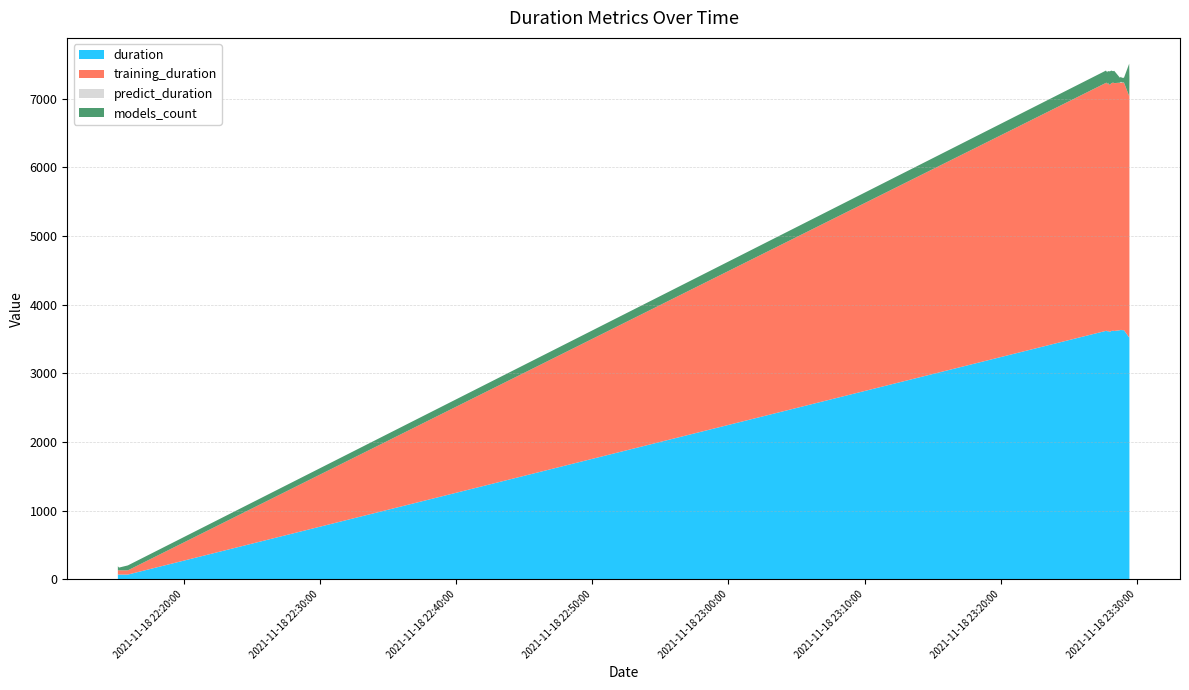

Reading right to left, extract all data points from this chart.

duration: 3521.6	3636.6	3628.7	3628.3	3628.1	3633.5	3627.3	3616.6	3608.0	3620.3	3615.4	3604.8	3619.3	3608.6	3615.1	3618.5	3620.3	68.9	69.5	69.1
training_duration: 3514.4	3612.8	3602.5	3602.2	3604.8	3604.0	3602.3	3609.5	3601.3	3613.2	3608.5	3597.8	3612.2	3601.6	3608.2	3611.7	3613.3	61.4	61.8	61.4
predict_duration: 0.3	2.3	3.9	4.2	2.2	8.6	2.6	0.2	0.2	0.2	0.2	0.2	0.2	0.2	0.2	0.2	0.3	0.0	0.1	0.1
models_count: 473.0	66.0	69.0	66.0	69.0	73.0	73.0	179.0	192.0	166.0	185.0	194.0	171.0	193.0	159.0	179.0	157.0	72.0	59.0	40.0